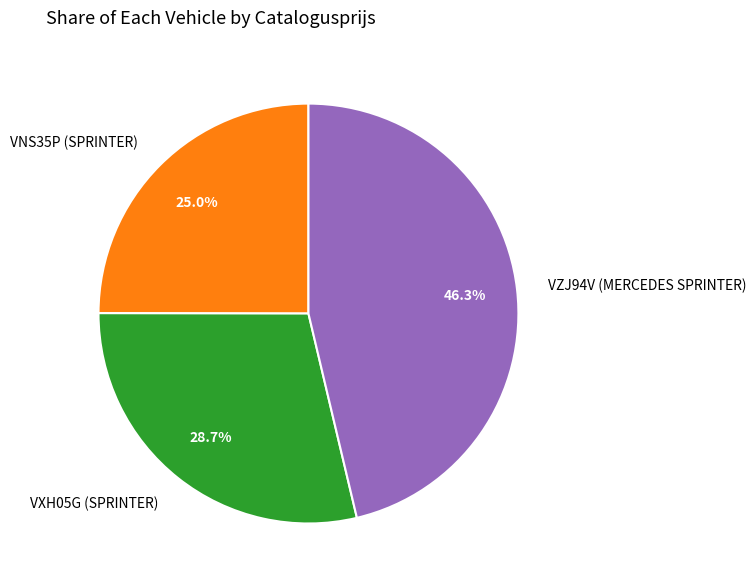

Count the number of slices in the pie.

3